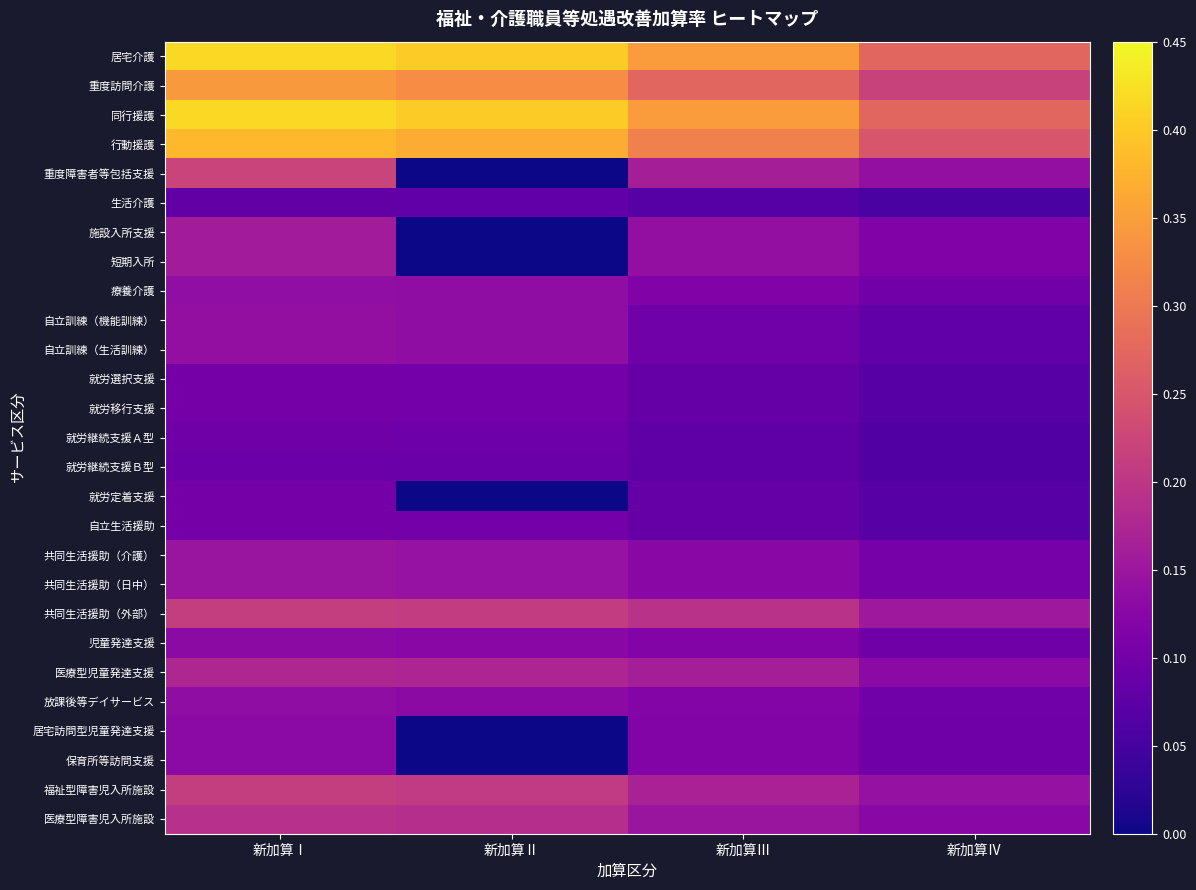

At how many categories does at least one series exceed 0?

4